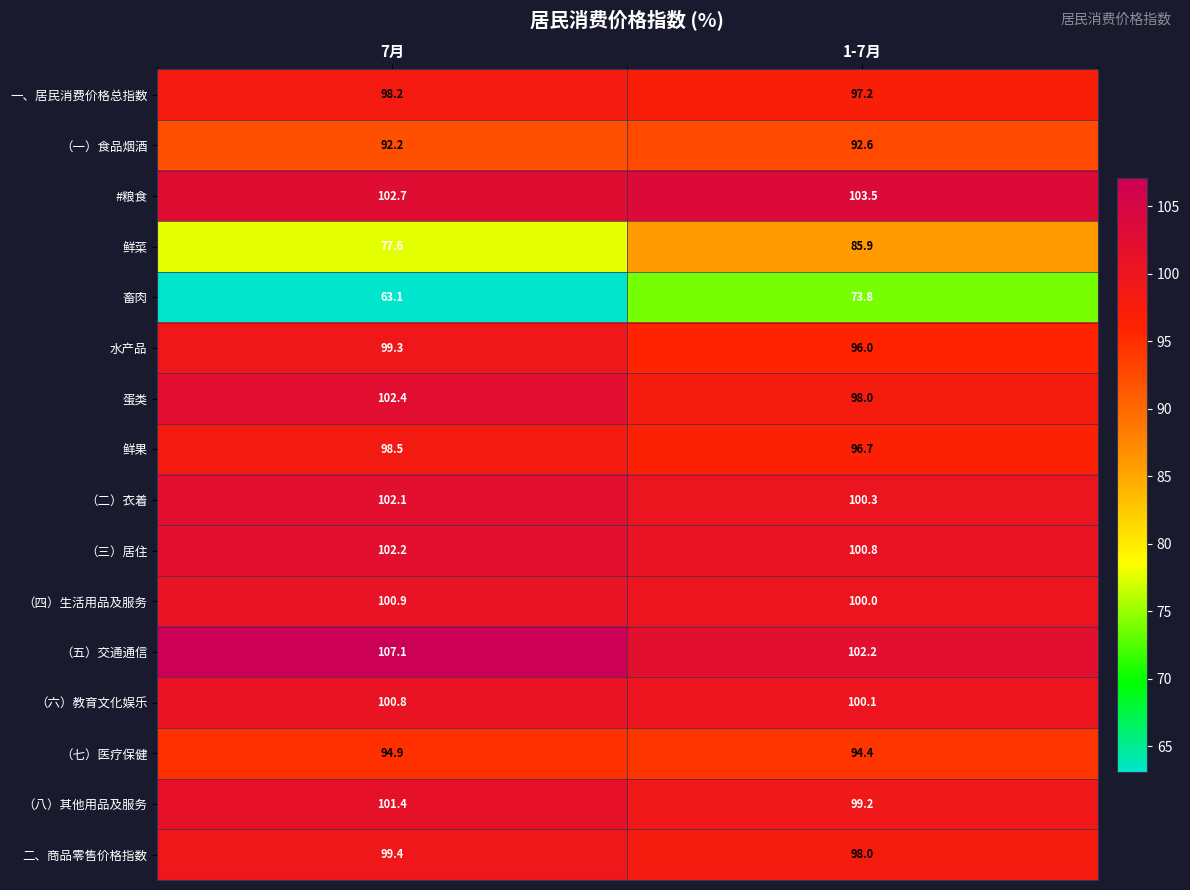

The （六）教育文化娱乐 series shows 100.1 at 1-7月. True or false?

True